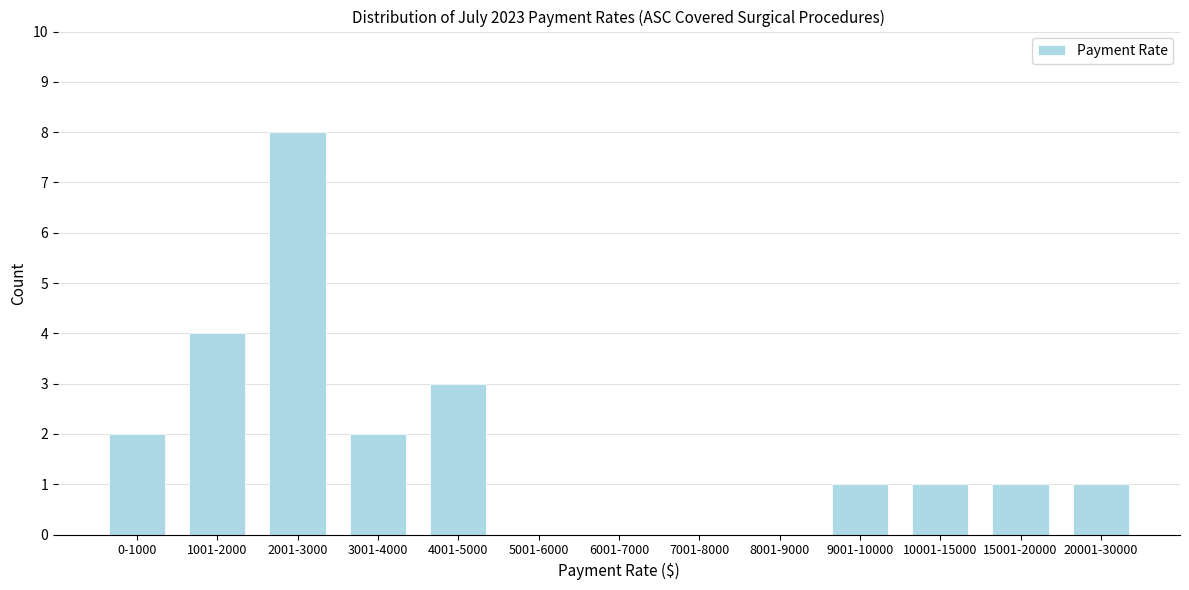

Reading left to right, extract all data points from this chart.

0-1000=2	1001-2000=4	2001-3000=8	3001-4000=2	4001-5000=3	5001-6000=0	6001-7000=0	7001-8000=0	8001-9000=0	9001-10000=1	10001-15000=1	15001-20000=1	20001-30000=1